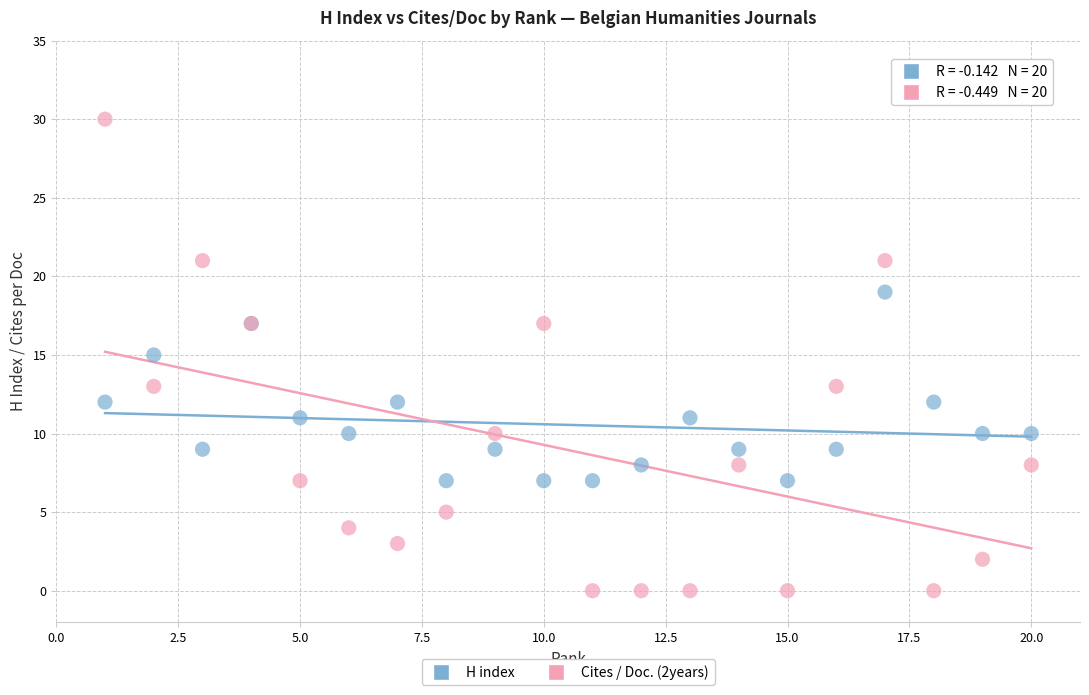

Which series reaches the maximum Y coordinate?

Cites / Doc. (2years)